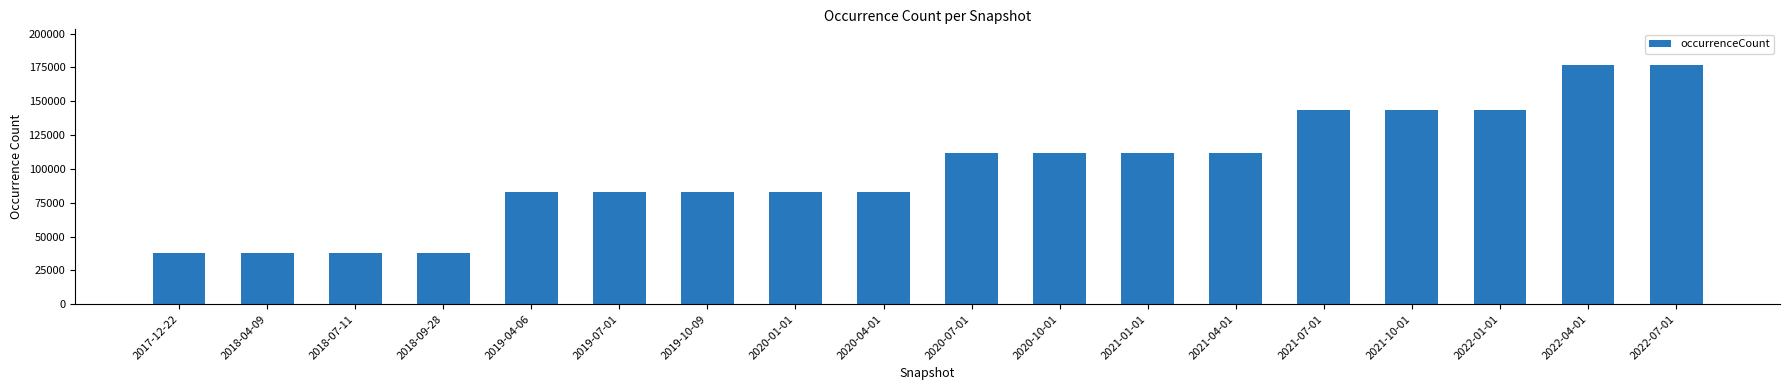

What is the sum of the values at 2021-01-01 and 2019-04-06?

195254